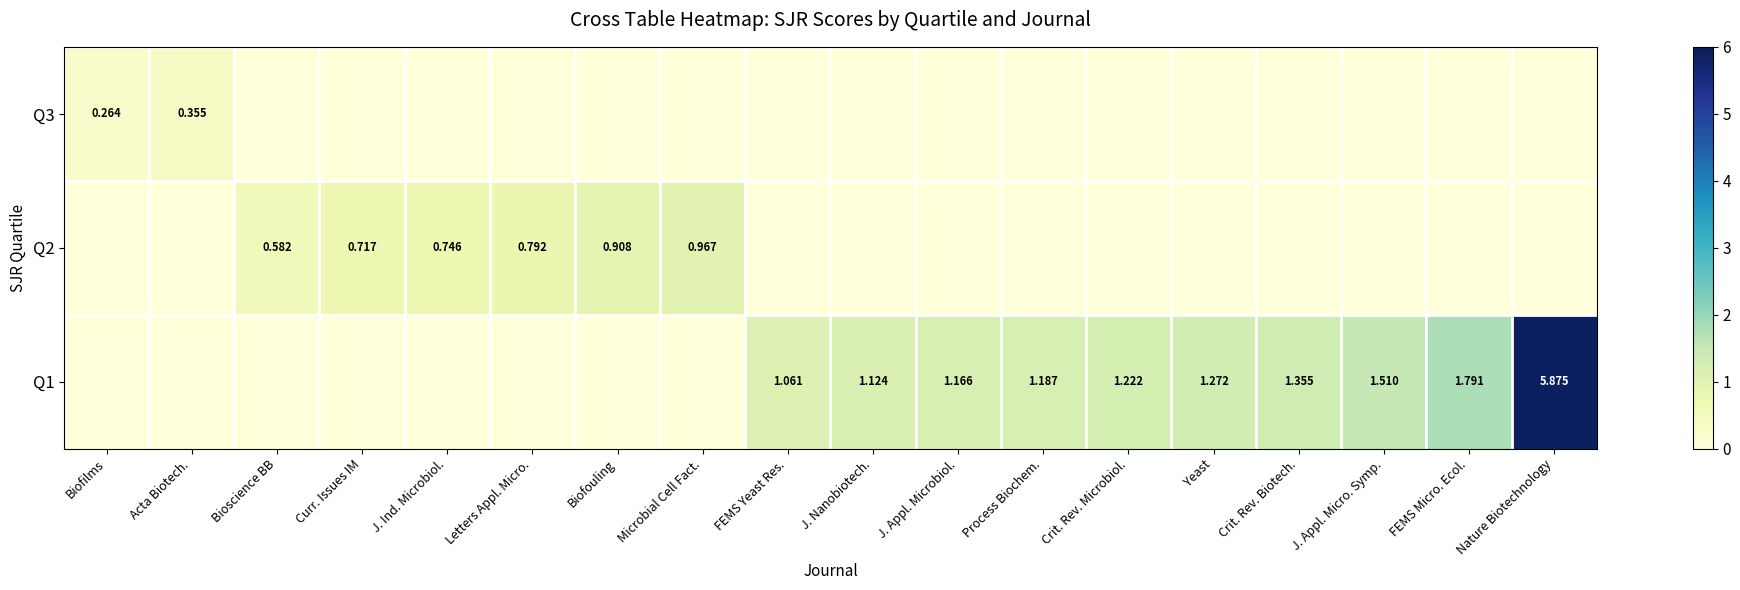

Is it true that Q1 equals 0.0 at Bioscience BB?

True